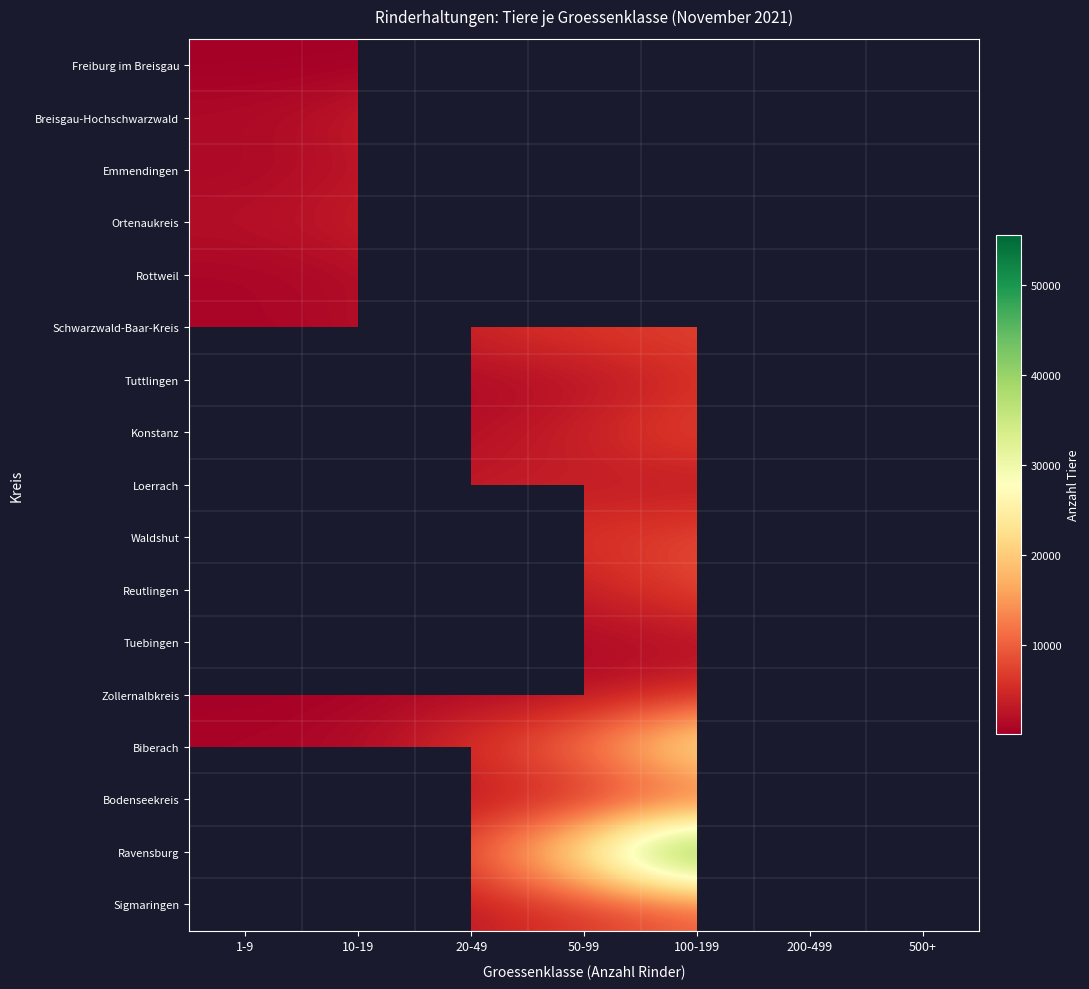

At which category does the chart reach its minimum across all series?

1-9